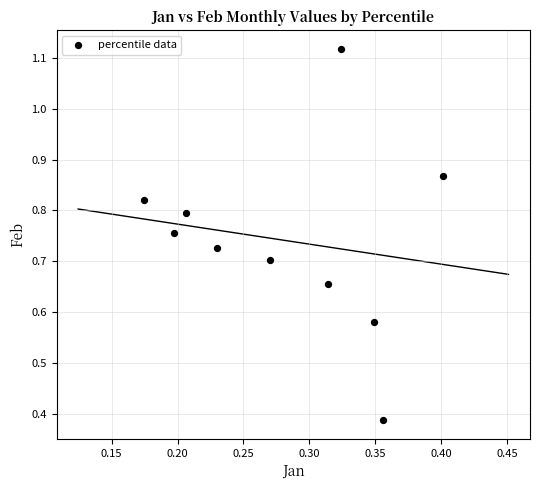

What is the average X value?

0.3